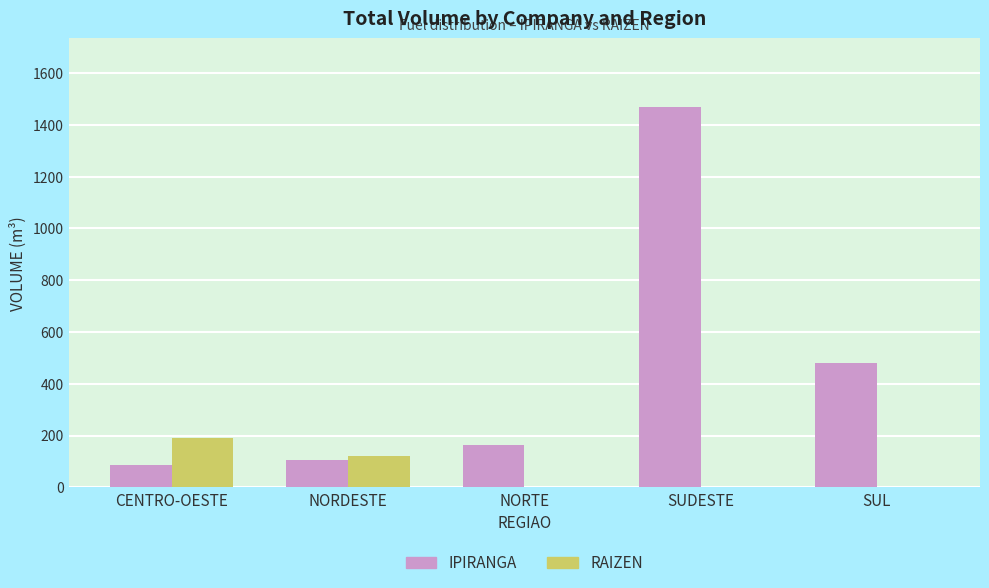

At which category is the sum across all series the highest?

SUDESTE